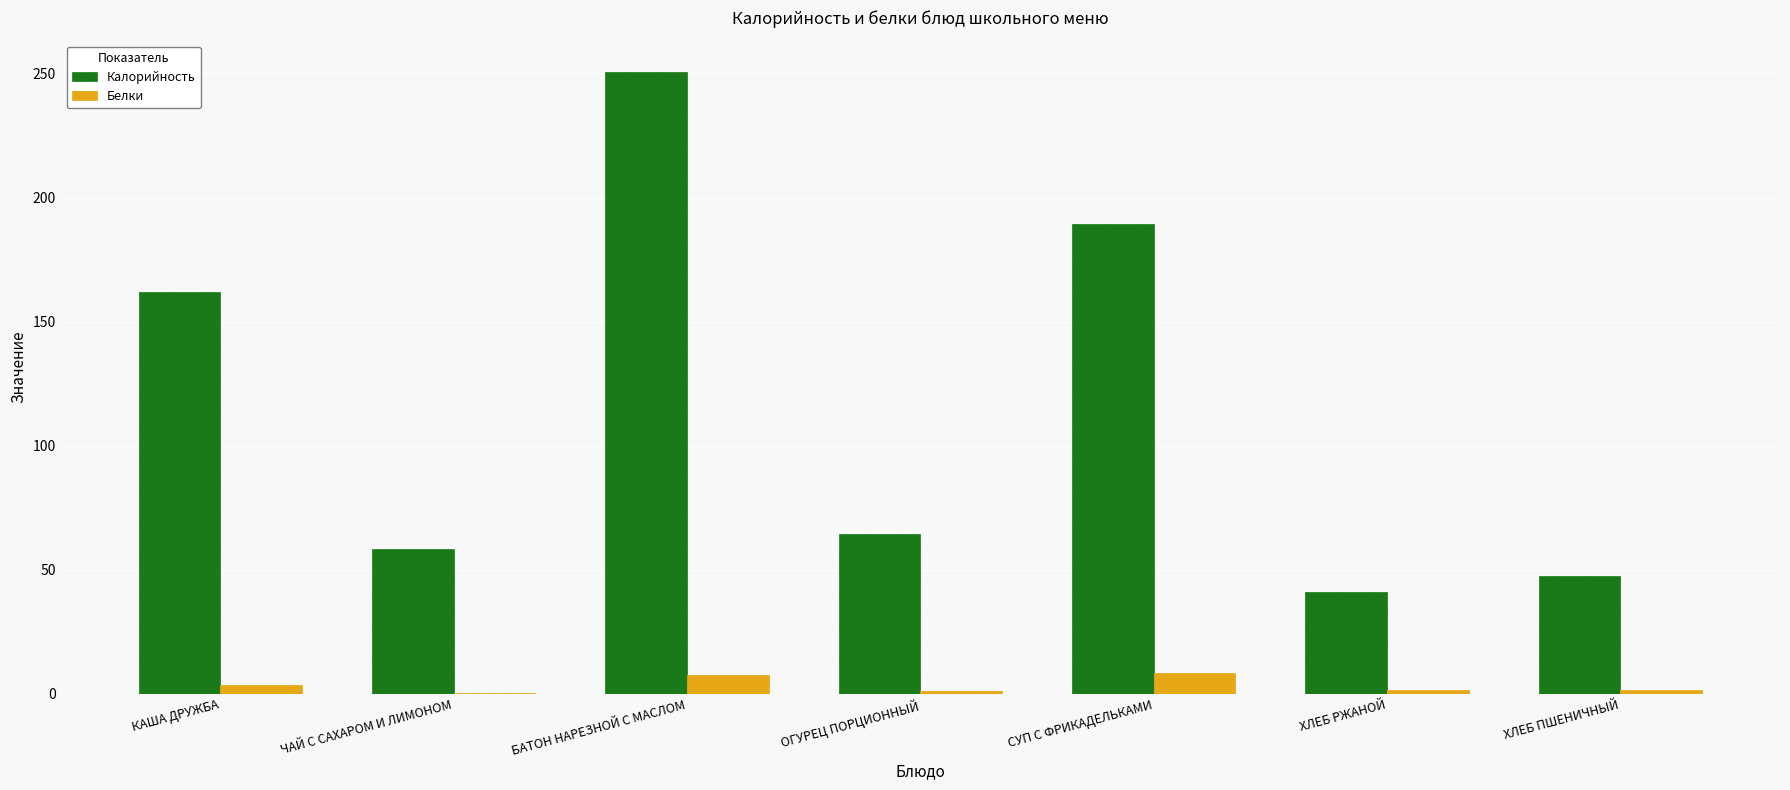

At which category is the sum across all series the highest?

БАТОН НАРЕЗНОЙ С МАСЛОМ